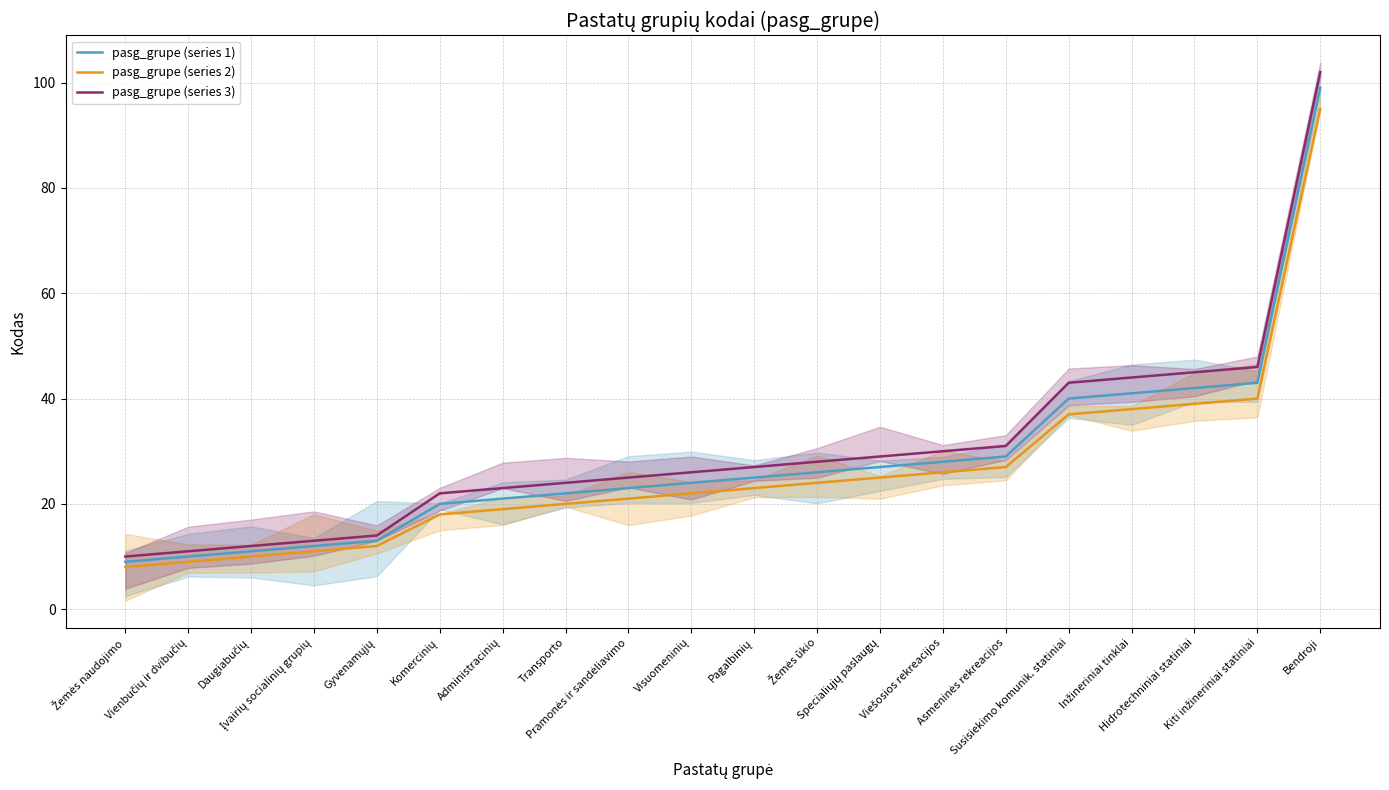

At which label does pasg_grupe (series 1) reach its minimum?

Žemės naudojimo